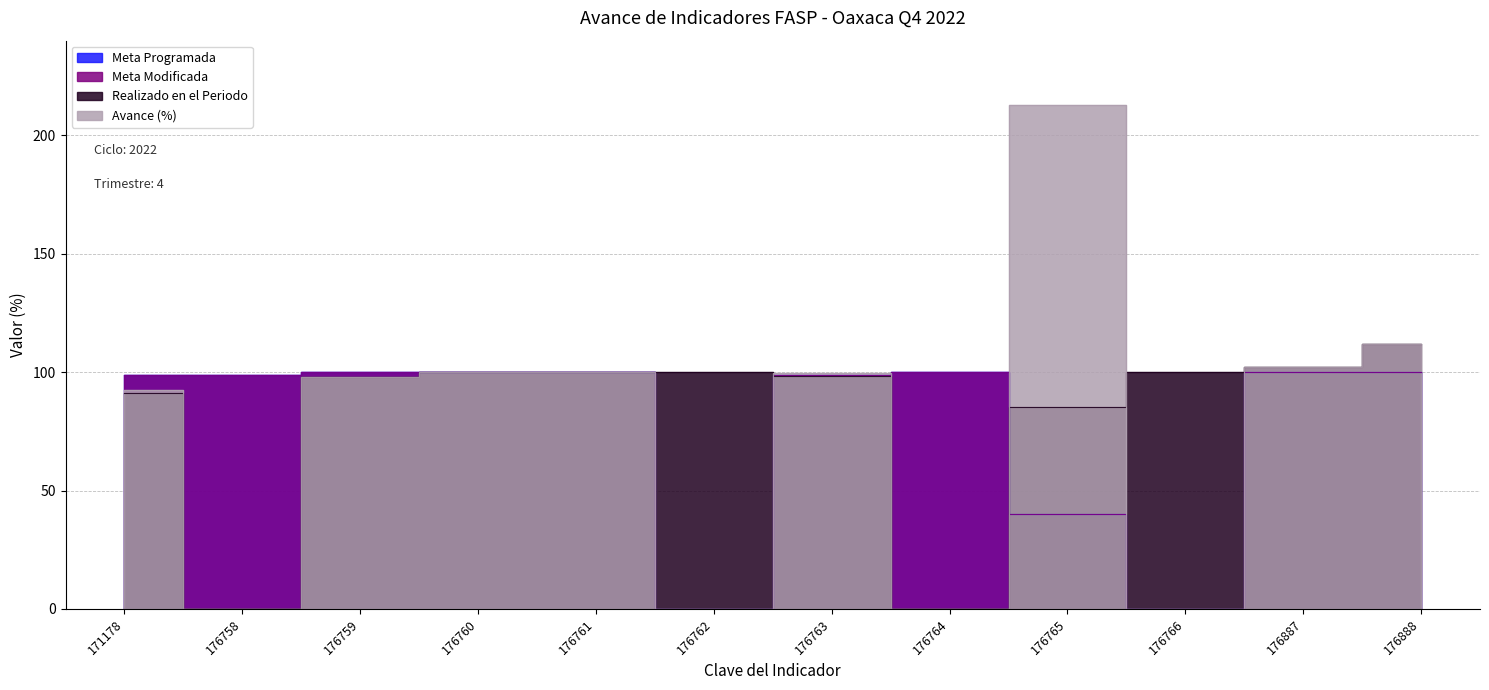

True or false: Realizado en el Periodo and Meta Modificada intersect in this chart.

True